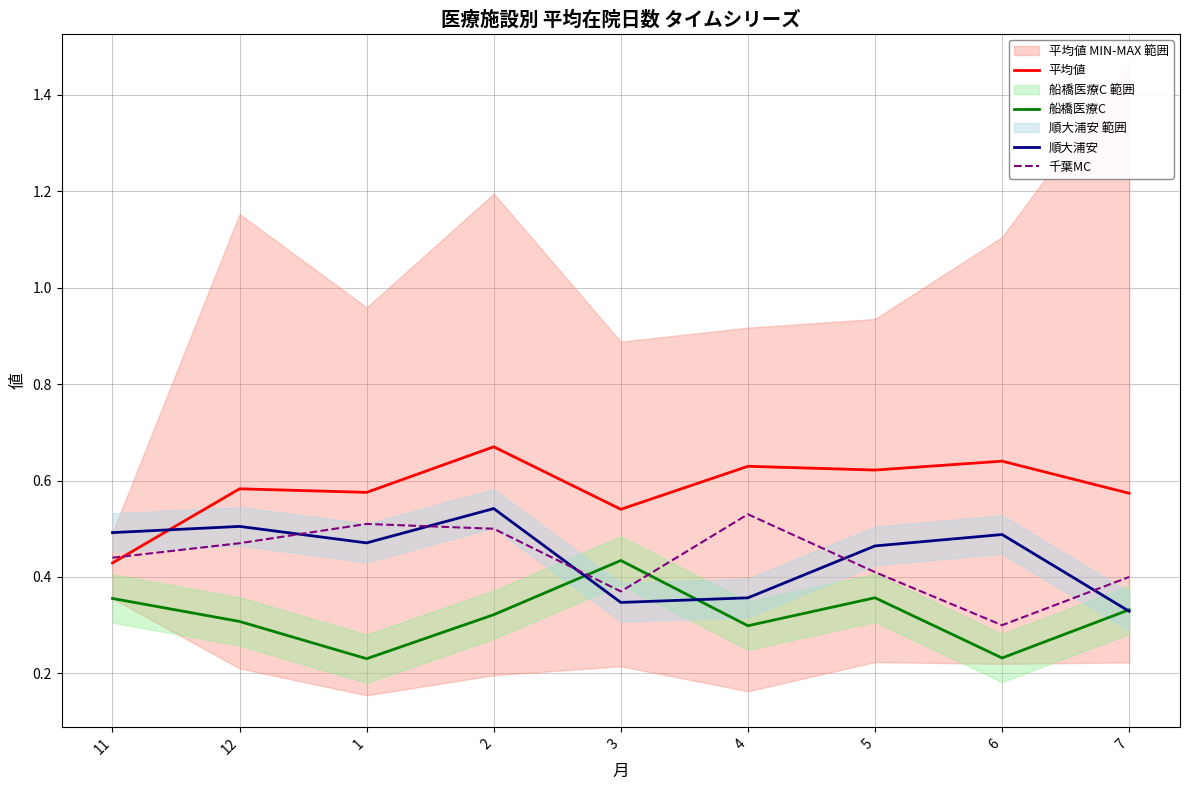

Does the chart display data point markers on the line(s)?

No